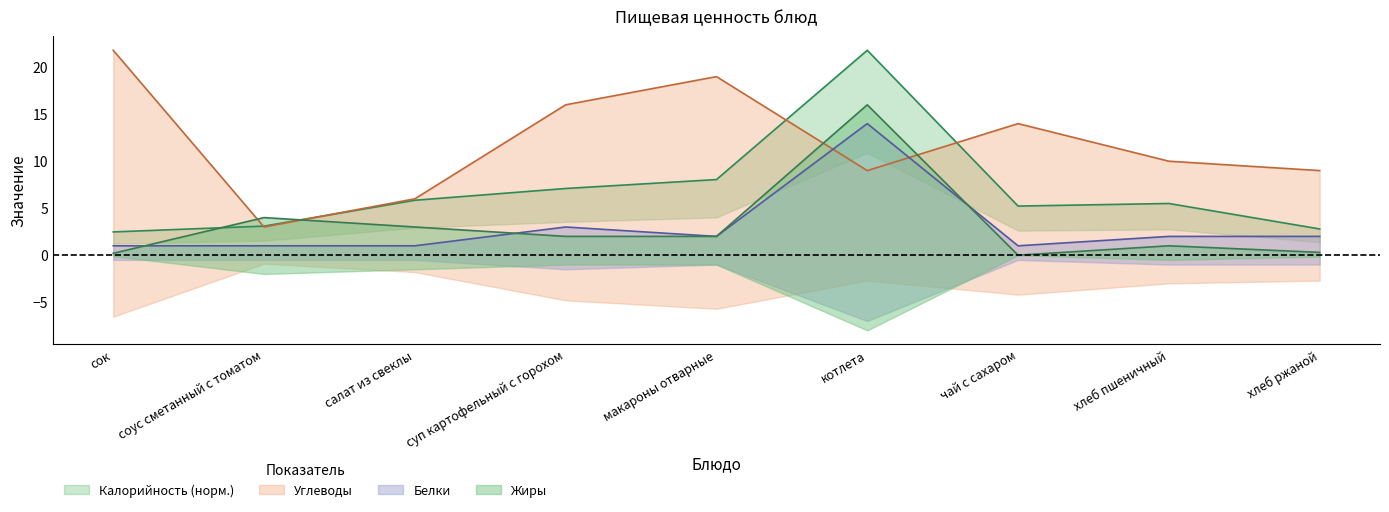

At which category is the sum across all series the highest?

котлета